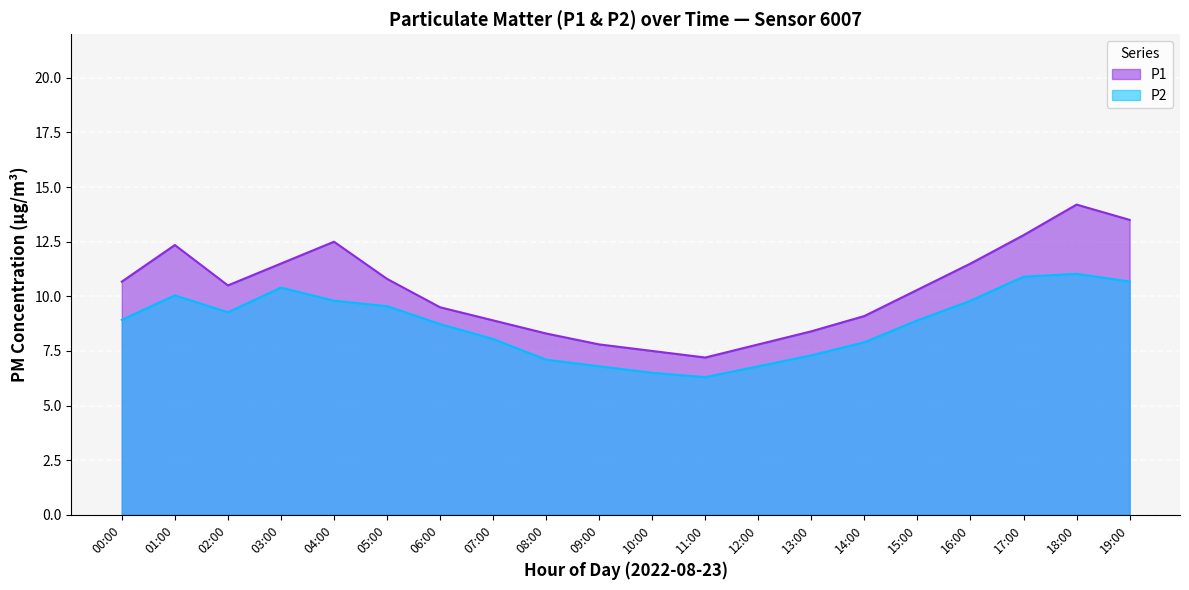

What is the label of the 16th point from the left?

15:00